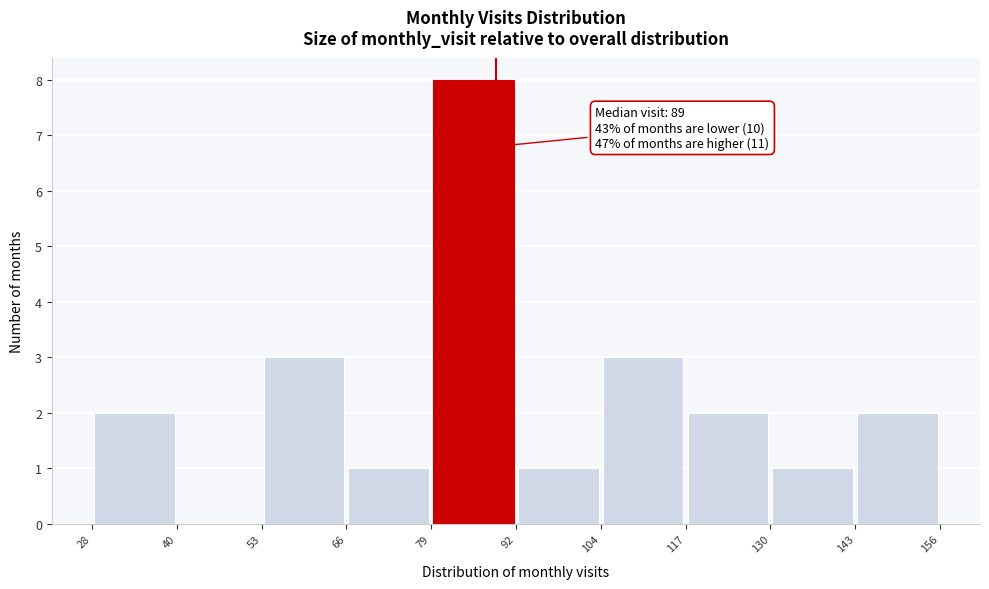

Over which range of the x-axis is the bar tallest?

79 to 92